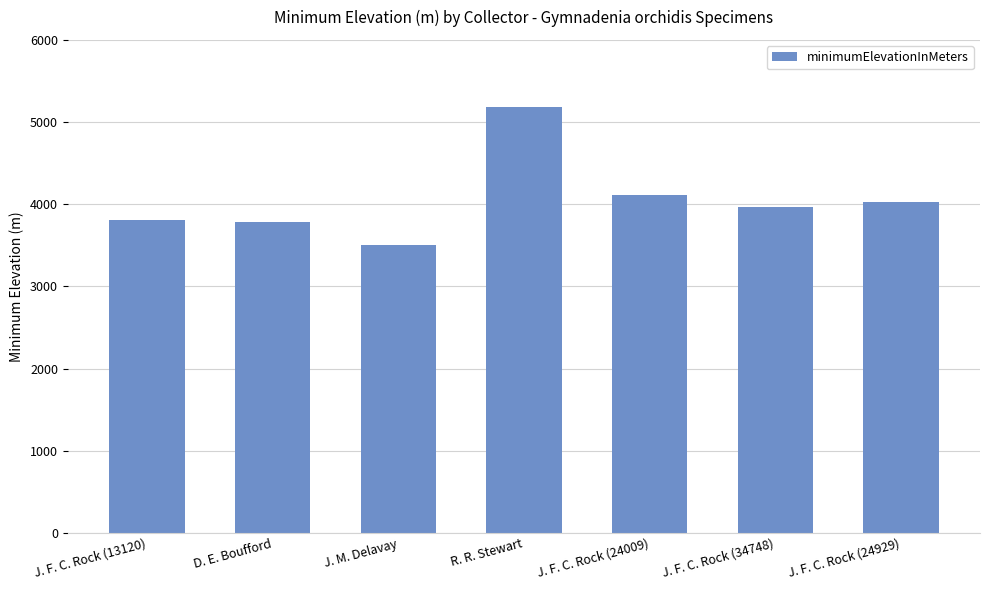

Does the chart contain any negative values?

No